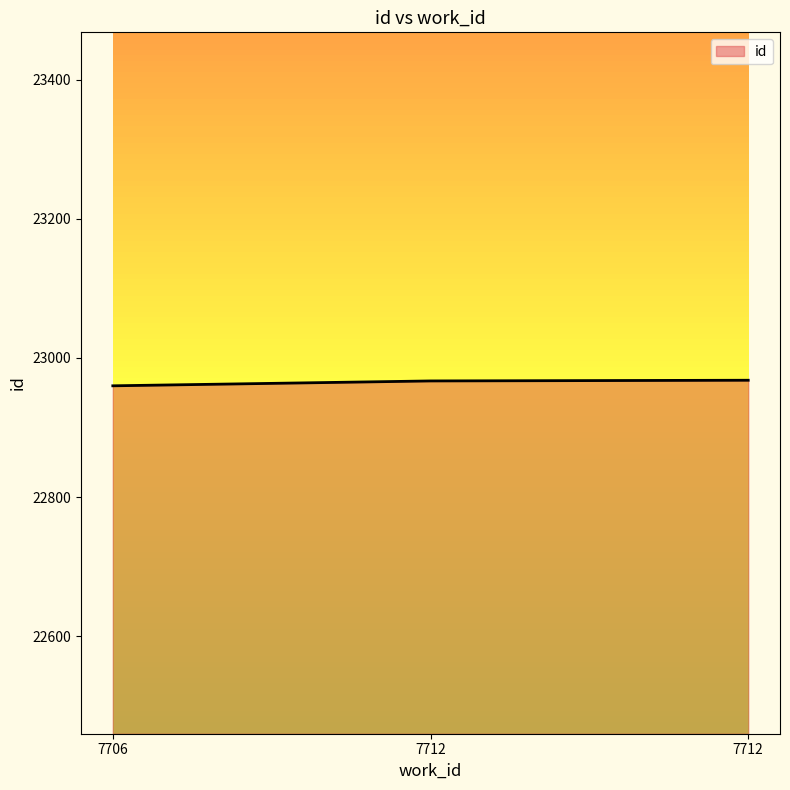

What is the difference between the maximum and minimum values?

8